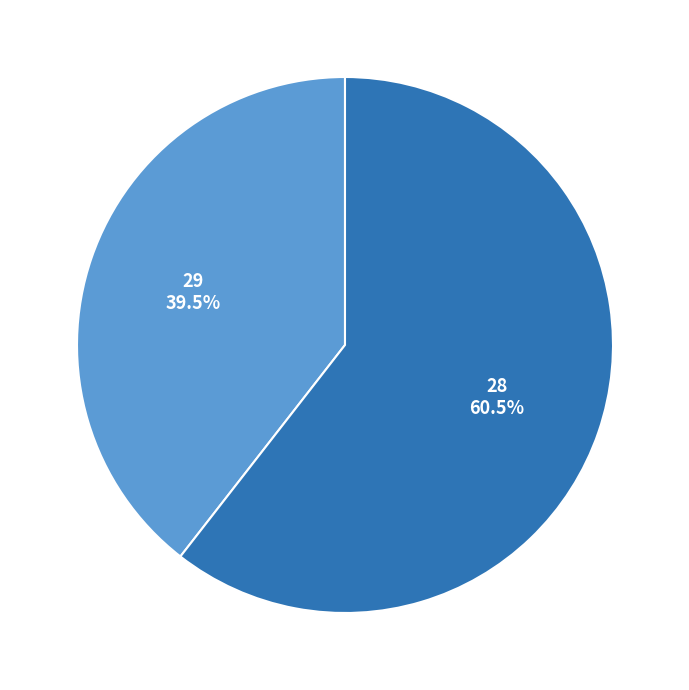

How many slices are in this pie chart?

2